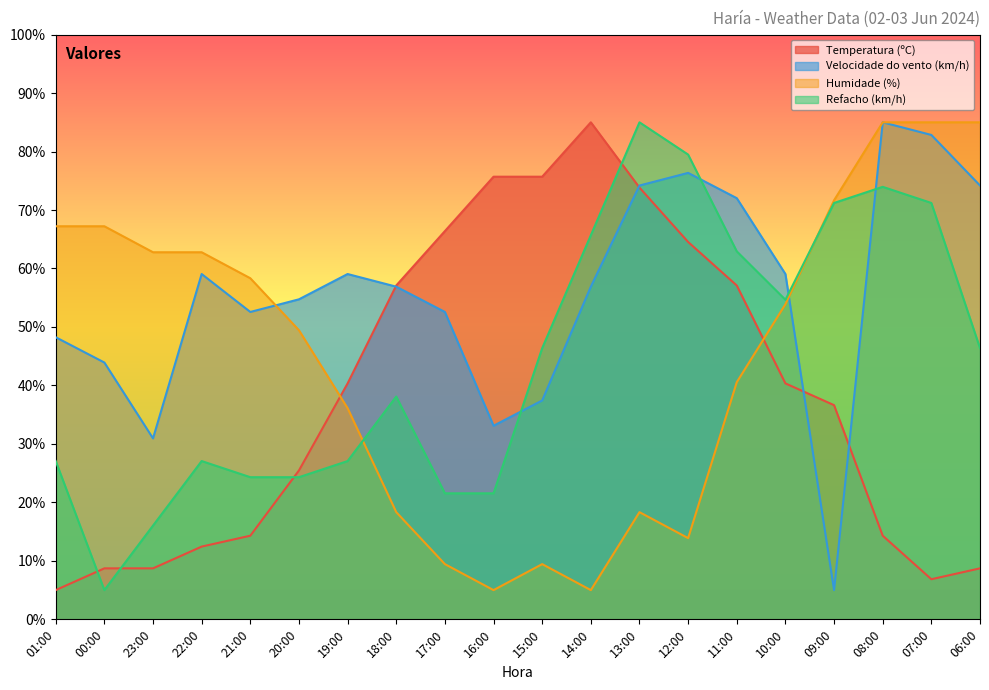

Between 22:00 and 18:00, which is larger?

18:00